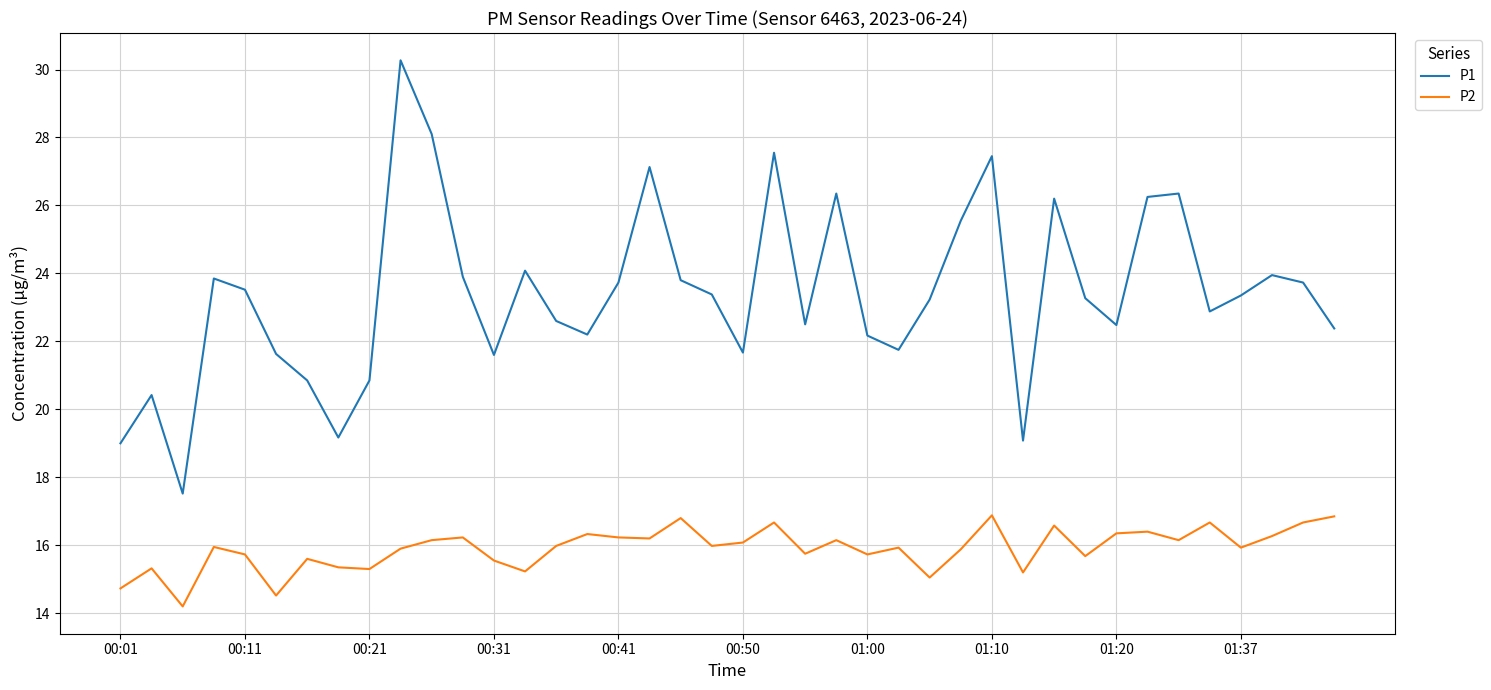

What is the difference between the maximum and minimum values in the P2 series?

2.7